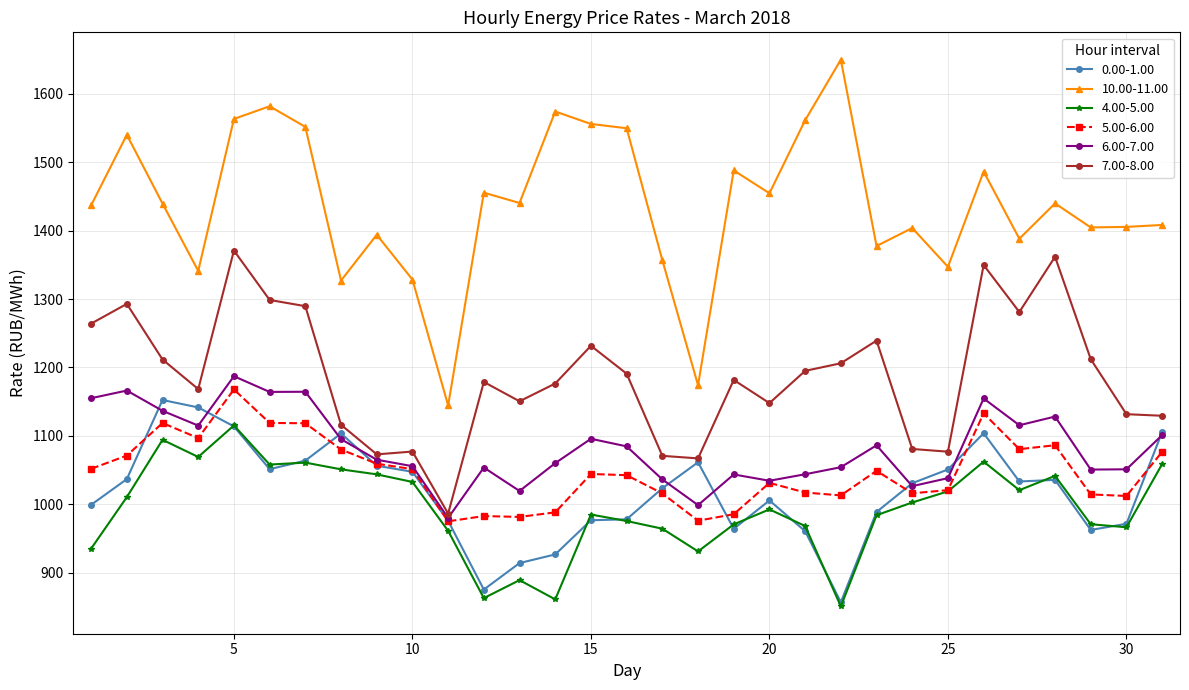

Which series has the largest total across all categories?

10.00-11.00